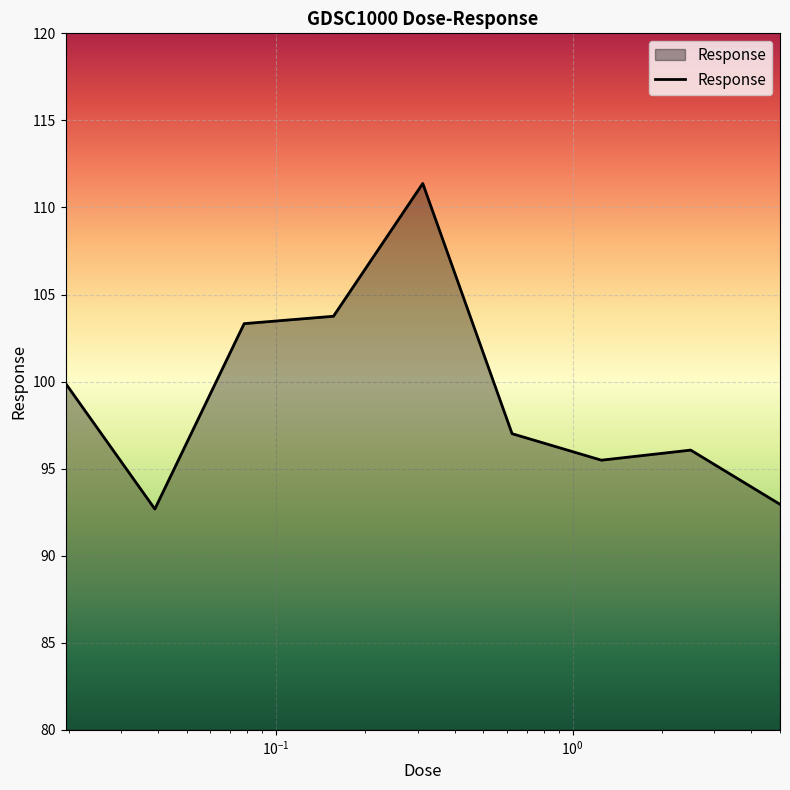

What is the difference between the maximum and minimum values?

18.7